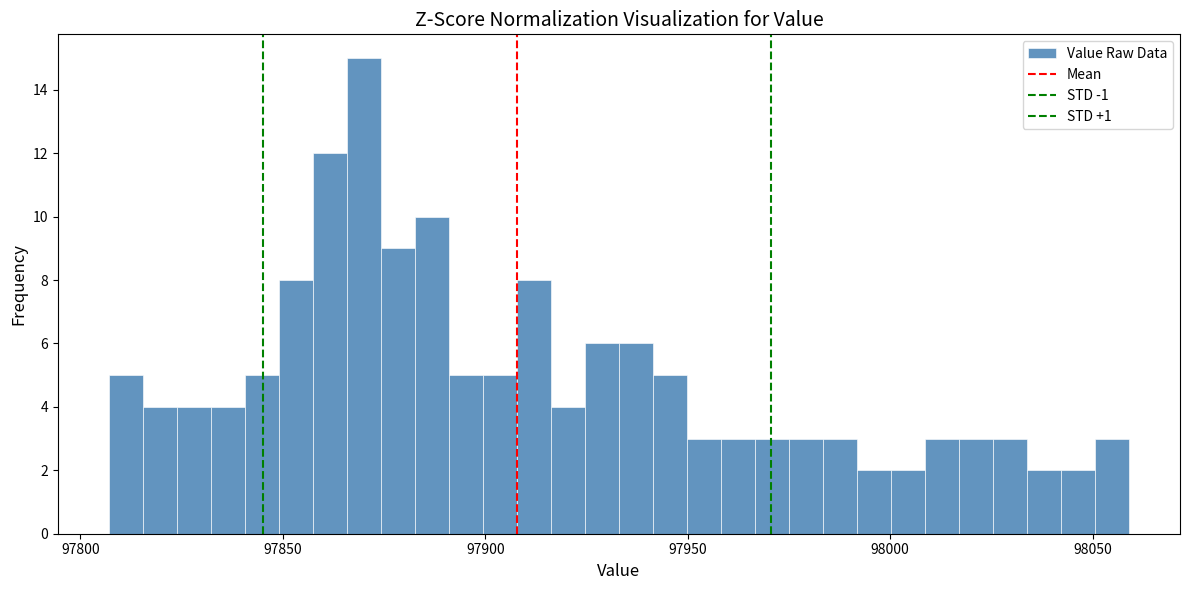

Read against the x-axis, roughly where is the centre of the tallest bar?

97870